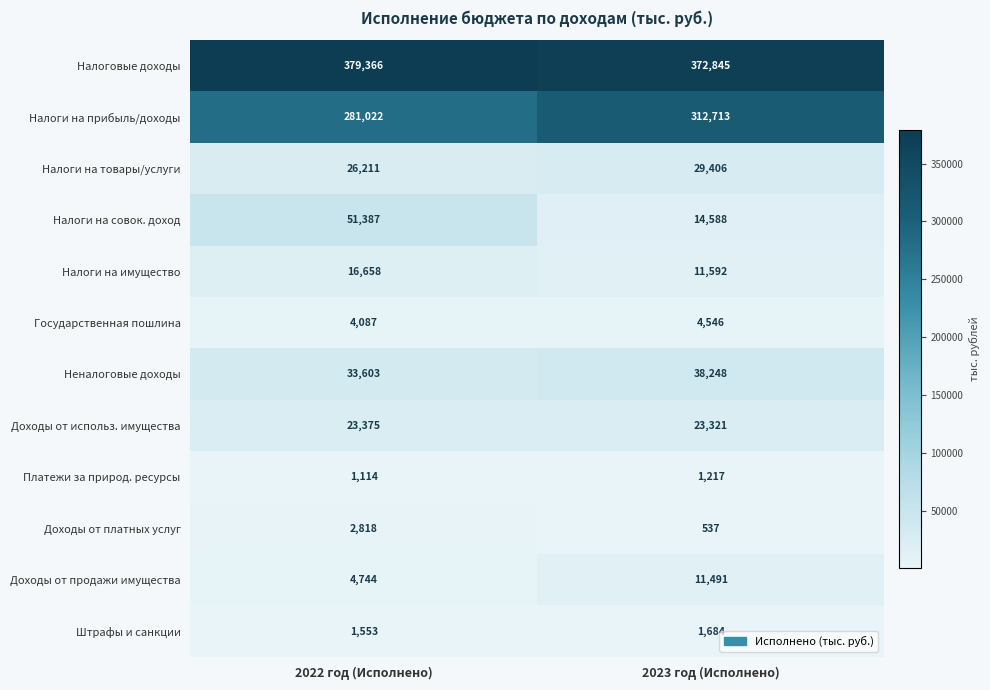

List the series in order of their peak value, highest first.

Налоговые доходы, Налоги на прибыль/доходы, Налоги на совок. доход, Неналоговые доходы, Налоги на товары/услуги, Доходы от использ. имущества, Налоги на имущество, Доходы от продажи имущества, Государственная пошлина, Доходы от платных услуг, Штрафы и санкции, Платежи за природ. ресурсы